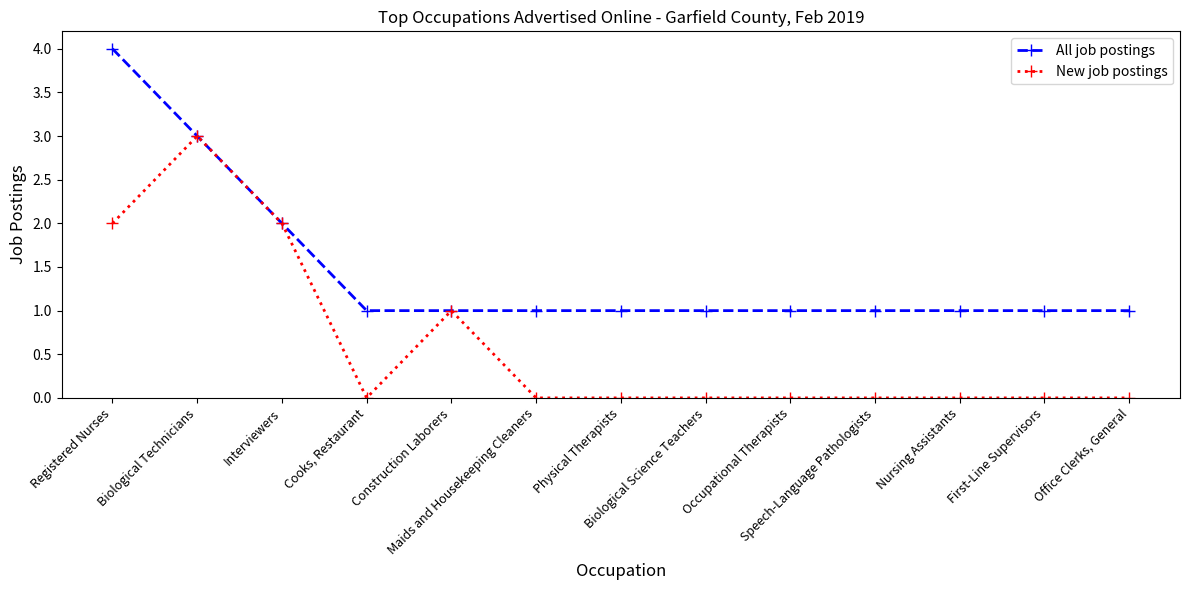

List the series in order of their overall mean, highest first.

All job postings, New job postings